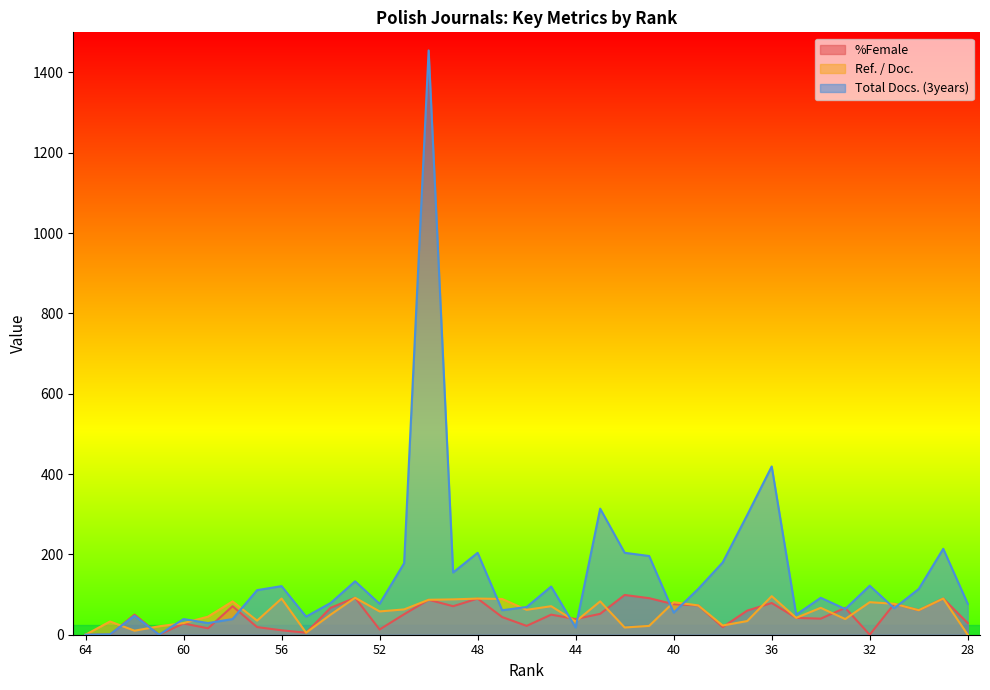

At which category does Total Docs. (3years) reach its first local peak?

62